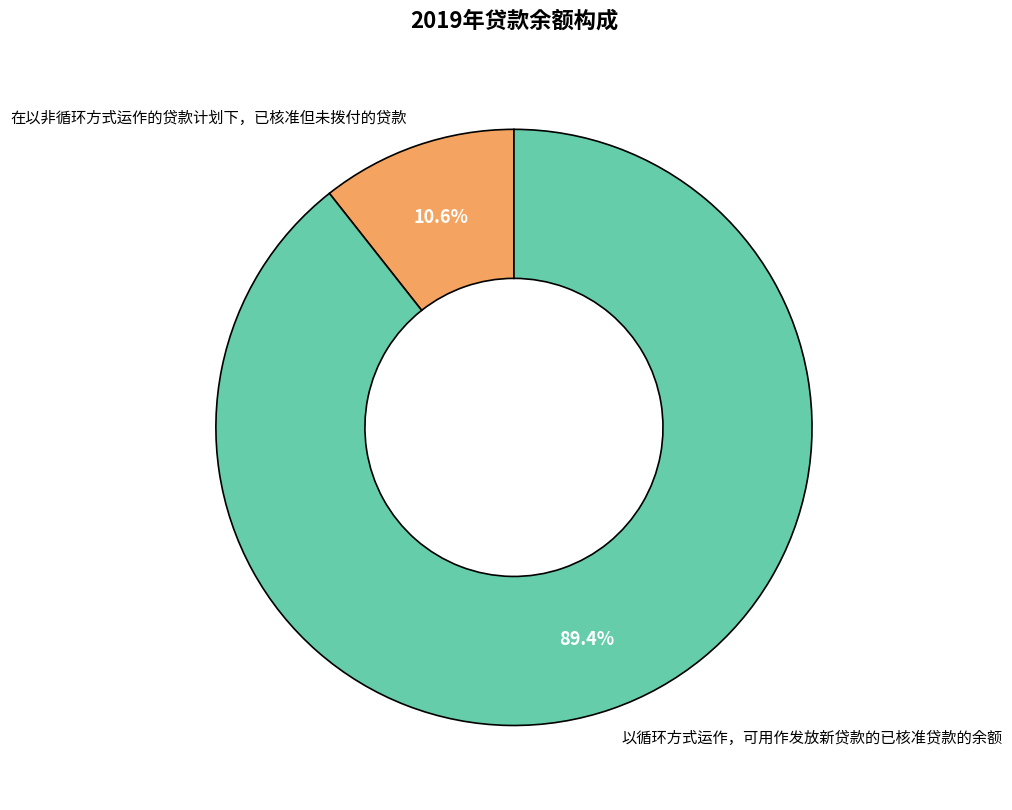

Rank the categories by value from lowest to highest.

在以非循环方式运作的贷款计划下，已核准但未拨付的贷款, 以循环方式运作，可用作发放新贷款的已核准贷款的余额